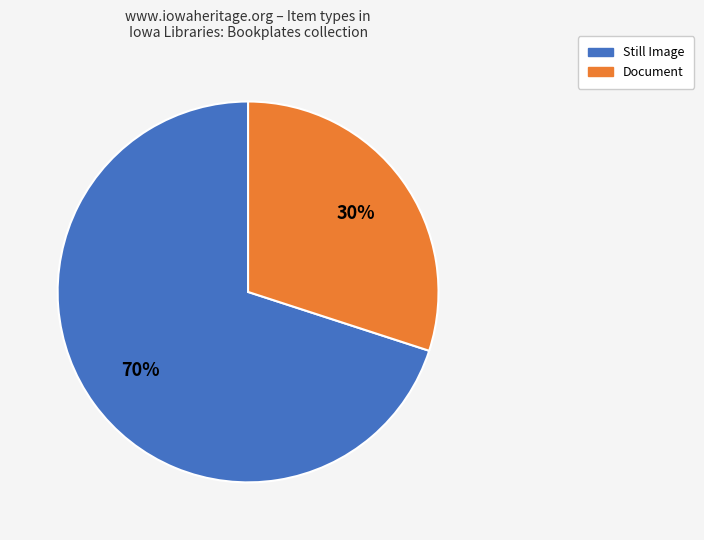

Is there a majority slice in this chart?

Yes